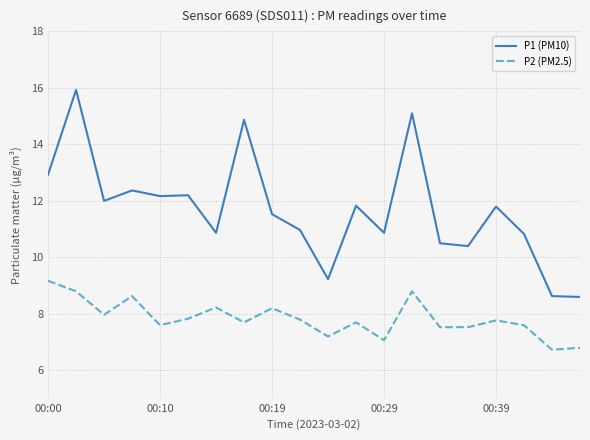

How many categories are shown in the chart?

20